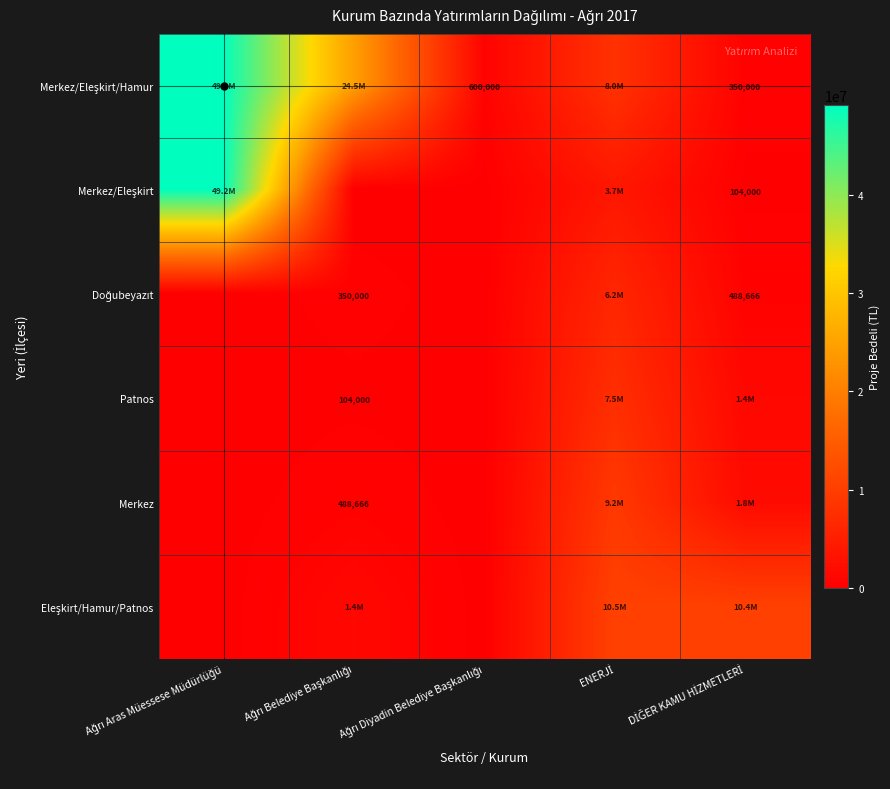

What is the maximum value for Merkez/Eleşkirt/Hamur?

49170703